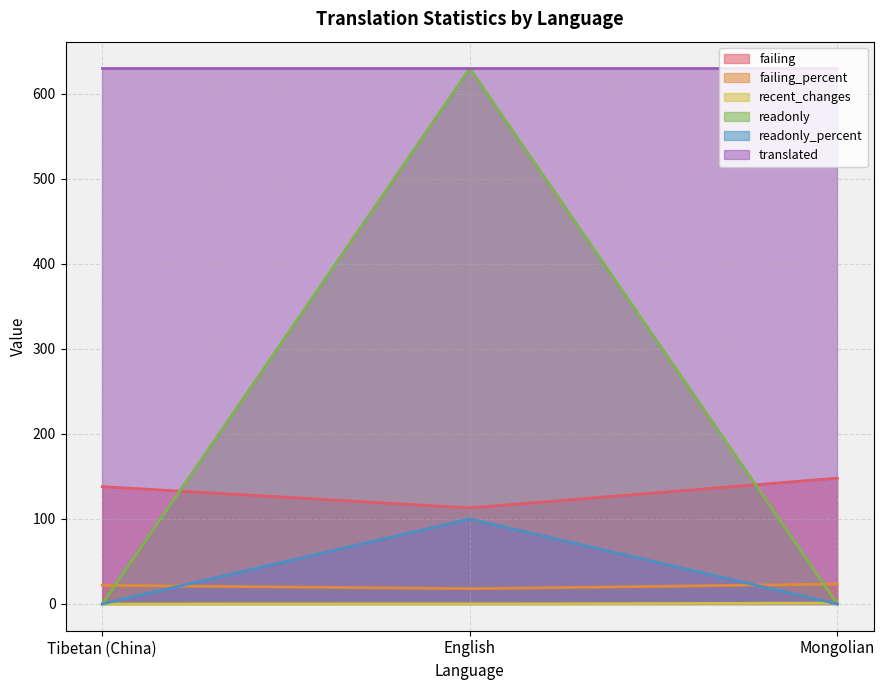

How many data points in recent_changes are above 0?

1